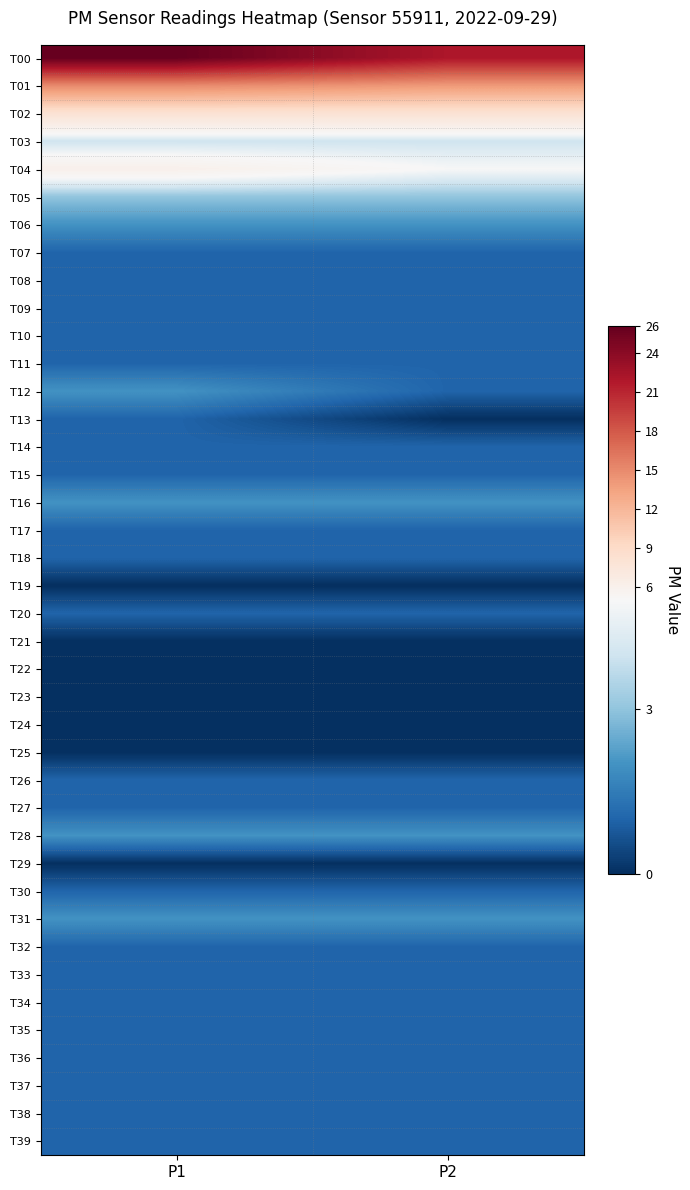

Between P2 and P1, which is larger?

P1